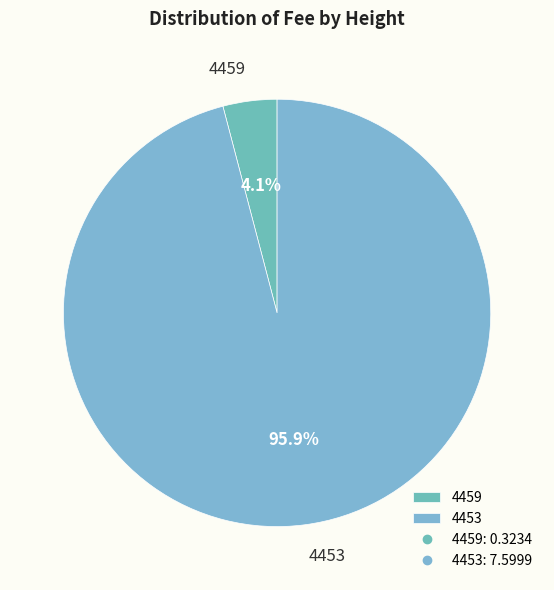

Does 4453 represent more than half of the total?

Yes